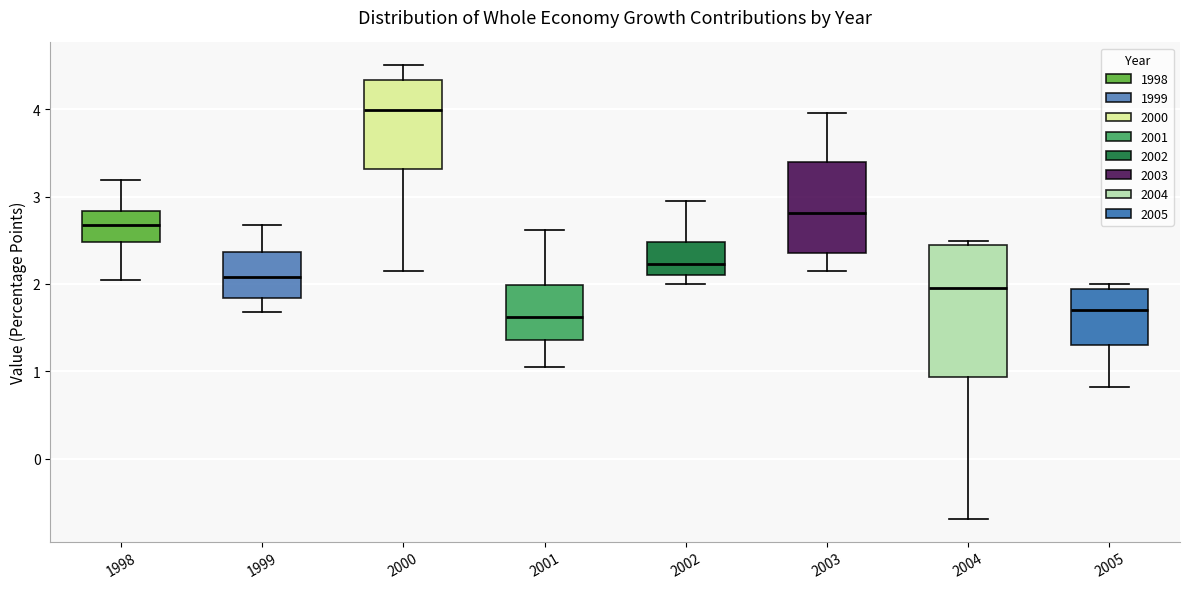

Reading left to right, read every box against the y-axis: the position of its median line, the range the box covers, and the ends of its whiskers. The values are not printed on the chart, so give them approximately, as read against the axis.

1998: median 2.7, box 2.5 to 2.8, whiskers 2.0 to 3.2
1999: median 2.1, box 1.8 to 2.4, whiskers 1.7 to 2.7
2000: median 4.0, box 3.3 to 4.3, whiskers 2.1 to 4.5
2001: median 1.6, box 1.4 to 2.0, whiskers 1.0 to 2.6
2002: median 2.2, box 2.1 to 2.5, whiskers 2.0 to 2.9
2003: median 2.8, box 2.4 to 3.4, whiskers 2.1 to 4.0
2004: median 1.9, box 0.9 to 2.4, whiskers -0.7 to 2.5
2005: median 1.7, box 1.3 to 1.9, whiskers 0.8 to 2.0